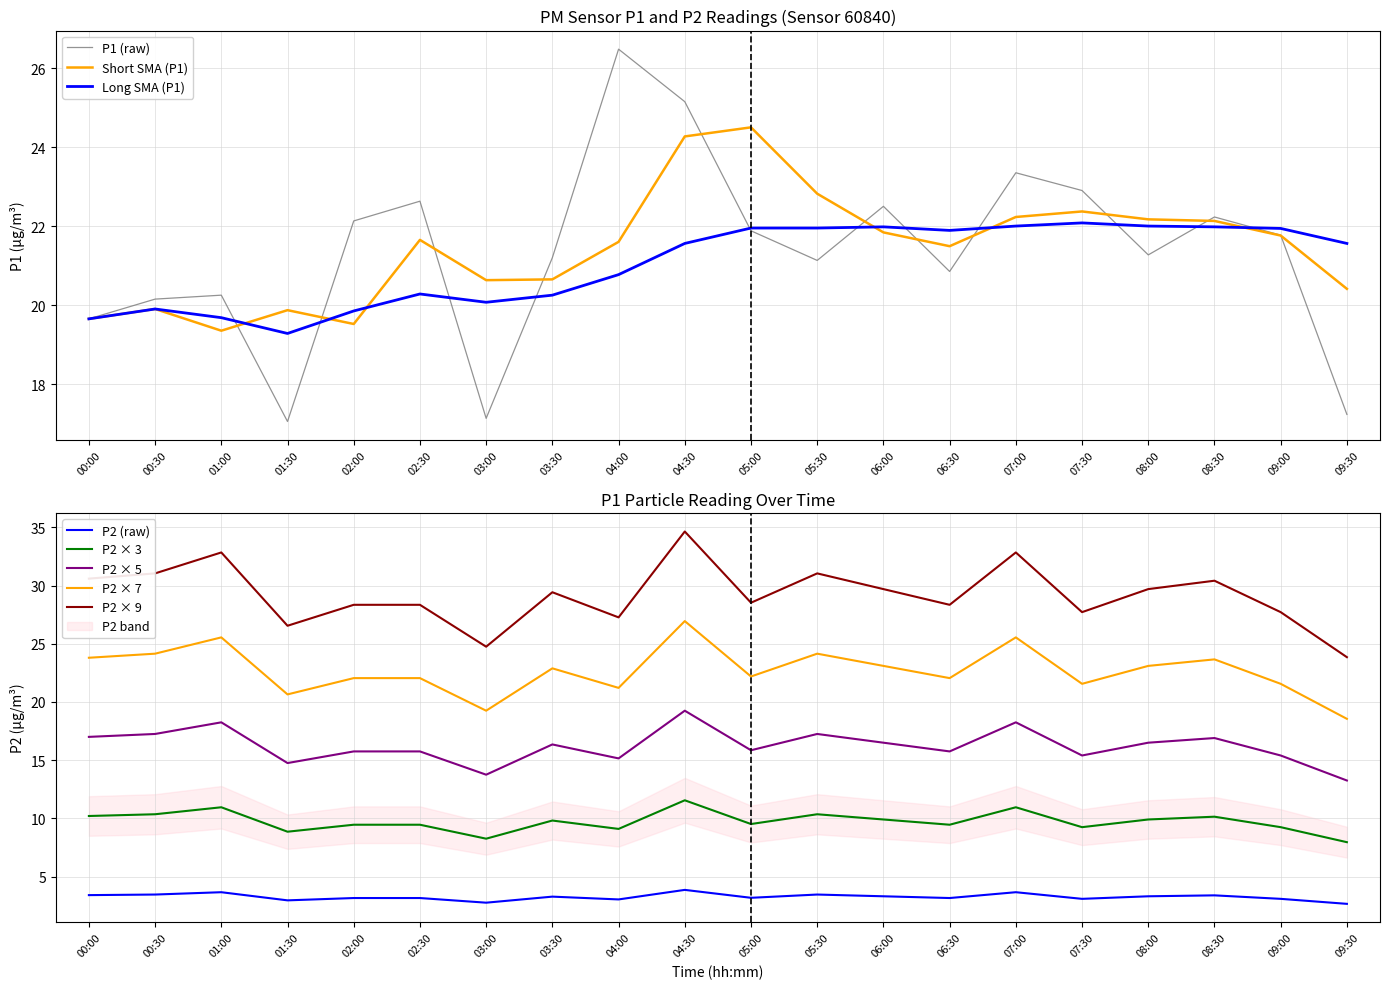

Reading right to left, what are all the values shown in this chart?

P1: 09:30=17.2	09:00=21.8	08:30=22.2	08:00=21.3	07:30=22.9	07:00=23.4	06:30=20.9	06:00=22.5	05:30=21.1	05:00=21.9	04:30=25.1	04:00=26.5	03:30=21.2	03:00=17.1	02:30=22.6	02:00=22.1	01:30=17.1	01:00=20.2	00:30=20.1	00:00=19.6
P2: 09:30=2.6	09:00=3.1	08:30=3.4	08:00=3.3	07:30=3.1	07:00=3.6	06:30=3.1	06:00=3.3	05:30=3.5	05:00=3.2	04:30=3.9	04:00=3.0	03:30=3.3	03:00=2.8	02:30=3.1	02:00=3.1	01:30=3.0	01:00=3.6	00:30=3.5	00:00=3.4
P1_sma_short: 09:30=20.4	09:00=21.8	08:30=22.1	08:00=22.2	07:30=22.4	07:00=22.2	06:30=21.5	06:00=21.8	05:30=22.8	05:00=24.5	04:30=24.3	04:00=21.6	03:30=20.6	03:00=20.6	02:30=21.6	02:00=19.5	01:30=19.9	01:00=19.4	00:30=19.9	00:00=19.6
P1_sma_long: 09:30=21.6	09:00=21.9	08:30=22.0	08:00=22.0	07:30=22.1	07:00=22.0	06:30=21.9	06:00=22.0	05:30=21.9	05:00=21.9	04:30=21.6	04:00=20.8	03:30=20.2	03:00=20.1	02:30=20.3	02:00=19.9	01:30=19.3	01:00=19.7	00:30=19.9	00:00=19.6